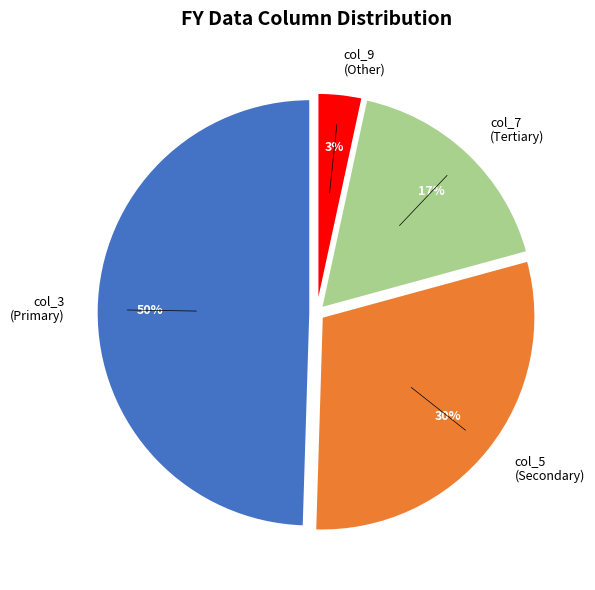

The col_7 (Tertiary) slice represents 17% of the pie. True or false?

True